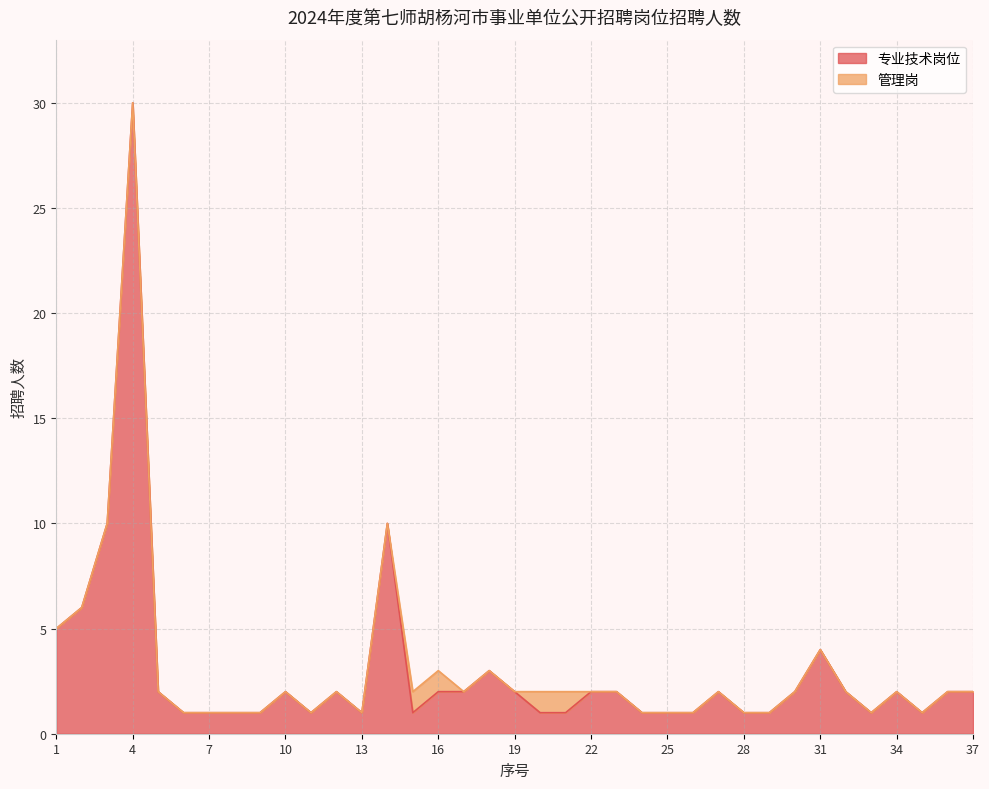

What is the value of the 35th point from the left?

1